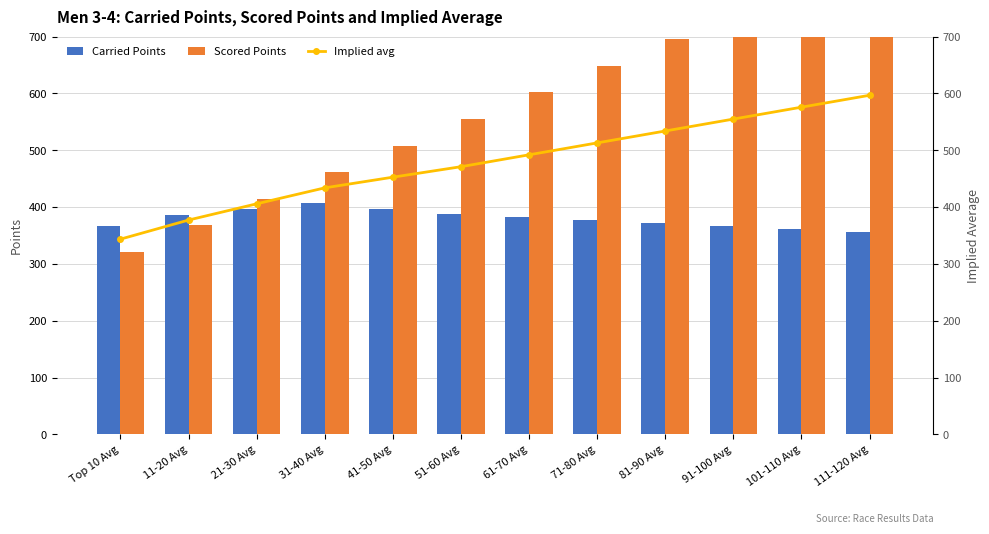

Reading left to right, extract all data points from this chart.

Carried Points: Top 10 Avg=366.1	11-20 Avg=386.5	21-30 Avg=396.9	31-40 Avg=406.3	41-50 Avg=397.0	51-60 Avg=387.0	61-70 Avg=382.0	71-80 Avg=377.0	81-90 Avg=372.0	91-100 Avg=367.0	101-110 Avg=362.0	111-120 Avg=357.0
Scored Points: Top 10 Avg=321.0	11-20 Avg=367.7	21-30 Avg=414.5	31-40 Avg=461.3	41-50 Avg=508.1	51-60 Avg=555.0	61-70 Avg=601.8	71-80 Avg=648.7	81-90 Avg=695.6	91-100 Avg=742.5	101-110 Avg=789.4	111-120 Avg=836.3
Implied avg: Top 10 Avg=343.6	11-20 Avg=377.1	21-30 Avg=405.7	31-40 Avg=433.8	41-50 Avg=452.6	51-60 Avg=471.0	61-70 Avg=491.9	71-80 Avg=512.9	81-90 Avg=533.8	91-100 Avg=554.7	101-110 Avg=575.7	111-120 Avg=596.6